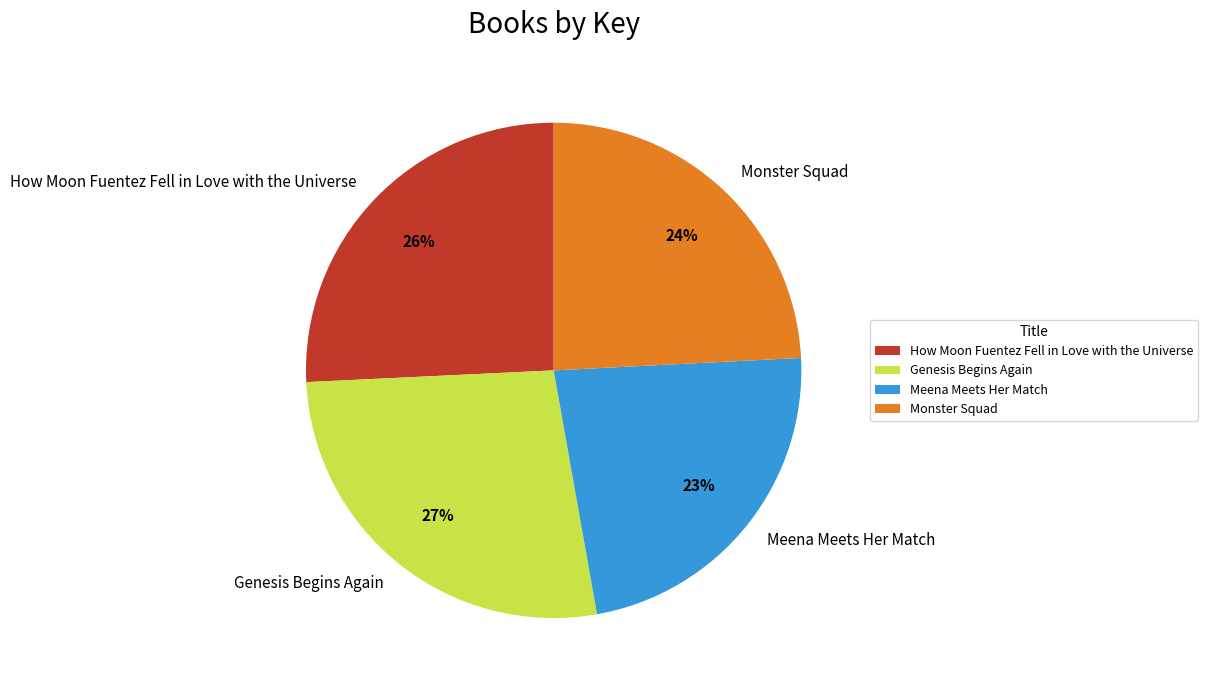

Approximately how many times larger is the value at How Moon Fuentez Fell in Love with the Universe compared to Meena Meets Her Match?

1.1